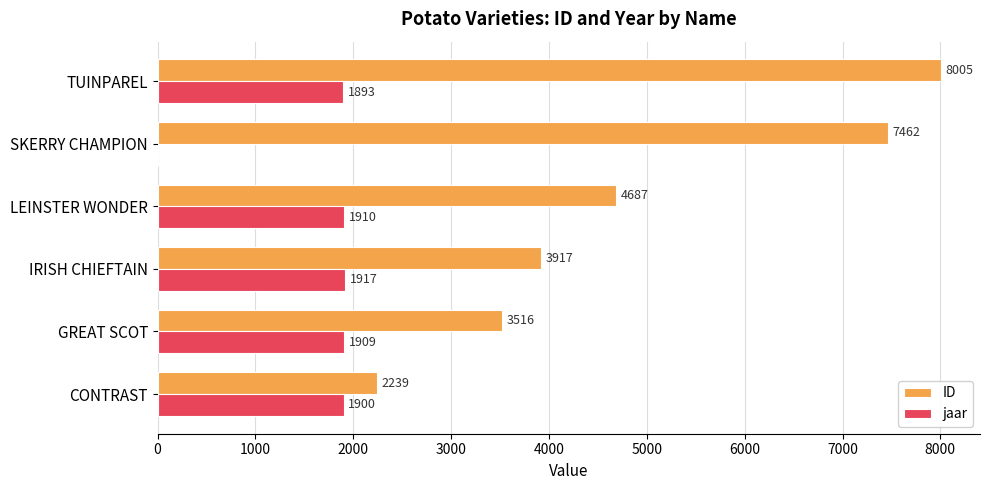

Where is jaar nearest to the value 958?

TUINPAREL